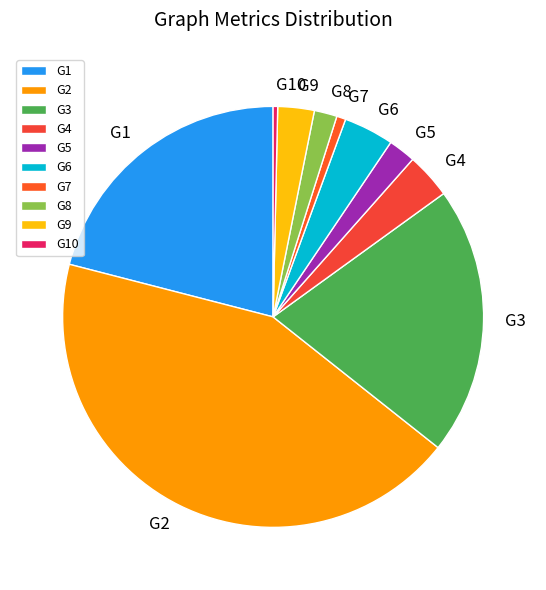

Count the number of slices in the pie.

10